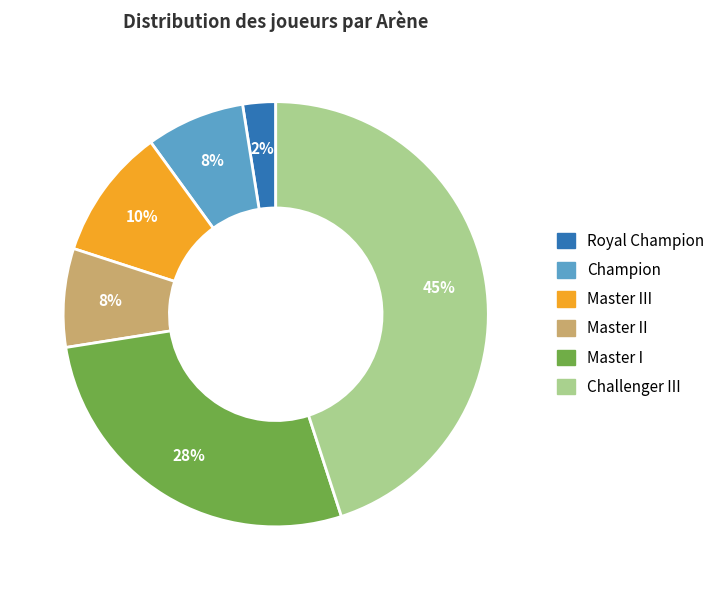

How many slices are in this pie chart?

6